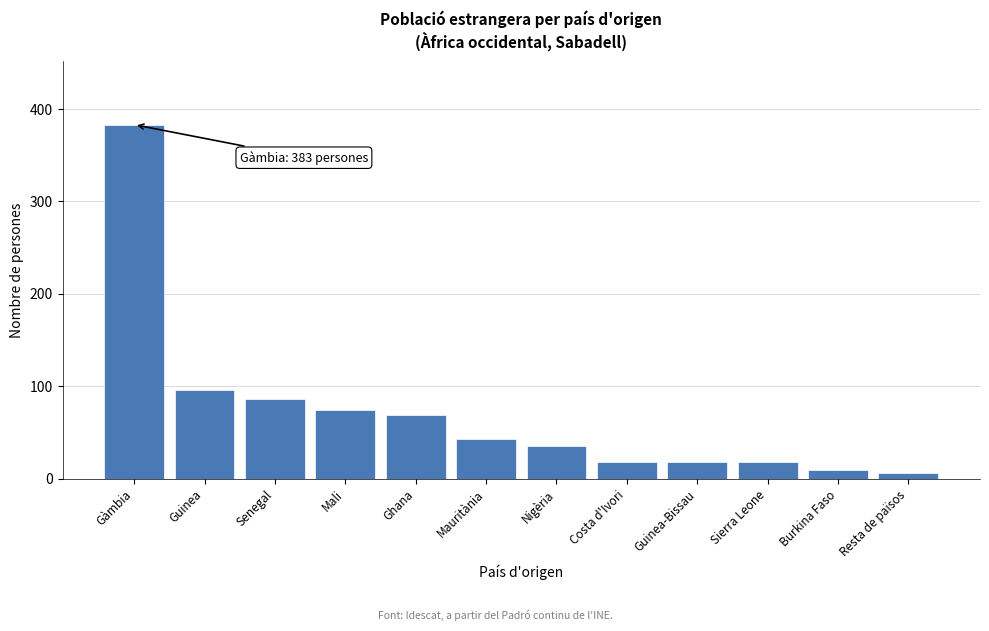

Reading right to left, transcribe all the data shown in this chart.

Resta de països=6	Burkina Faso=9	Sierra Leone=18	Guinea-Bissau=18	Costa d'Ivori=18	Nigèria=35	Mauritània=43	Ghana=69	Mali=74	Senegal=86	Guinea=96	Gàmbia=383